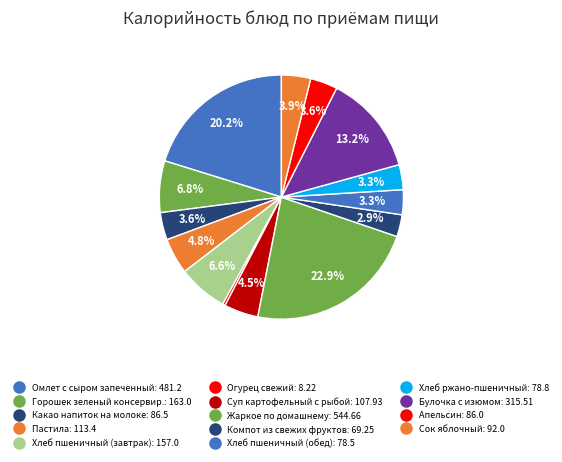

How many slices are in this pie chart?

14